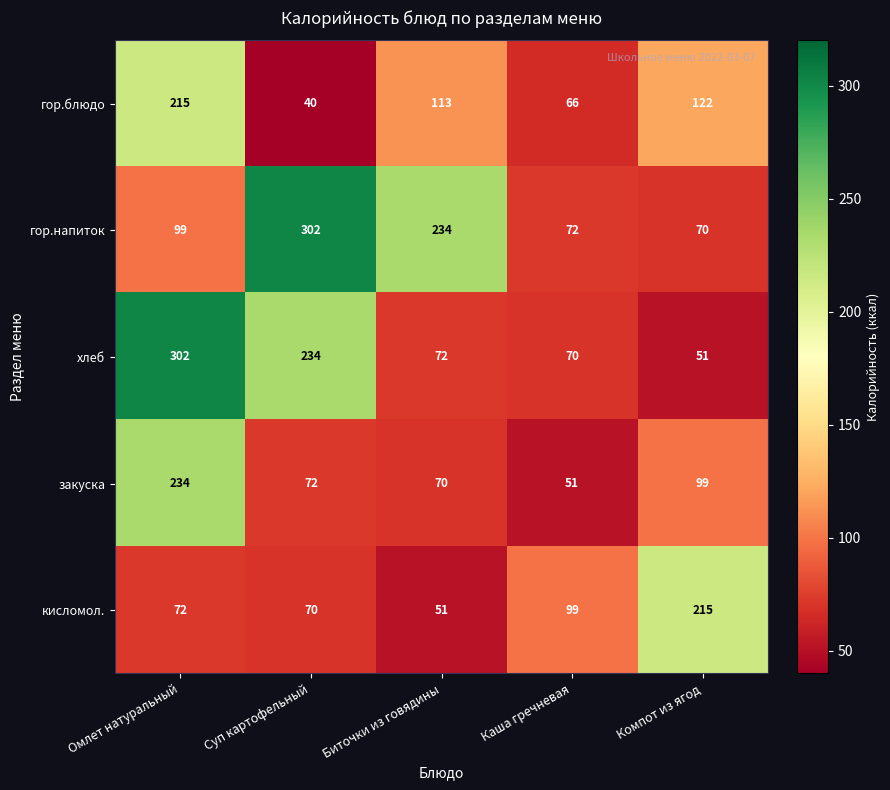

At Каша гречневая, list the series in order from largest to smallest.

кисломол., гор.напиток, хлеб, гор.блюдо, закуска